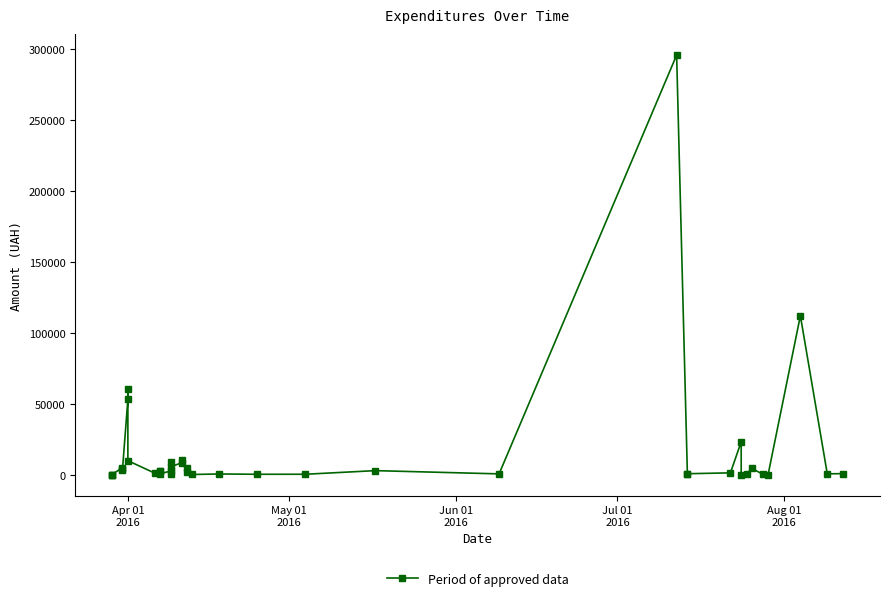

Count the number of categories in the chart.

40